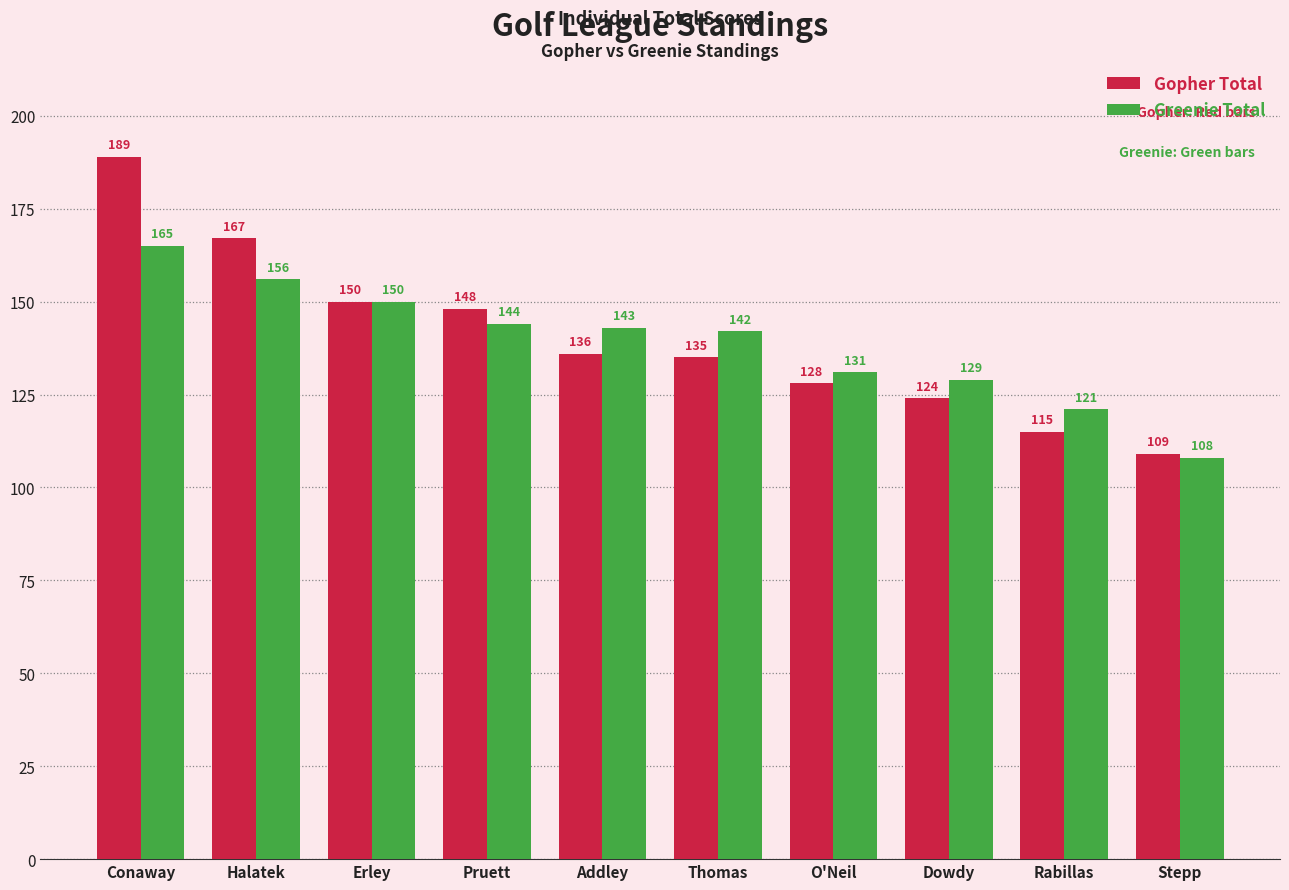

What position from the right is Dowdy?

3